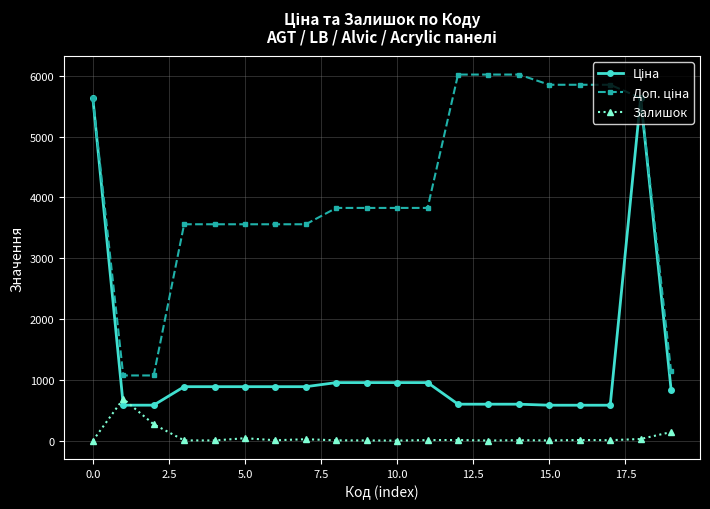

How many data points does each series have?

20